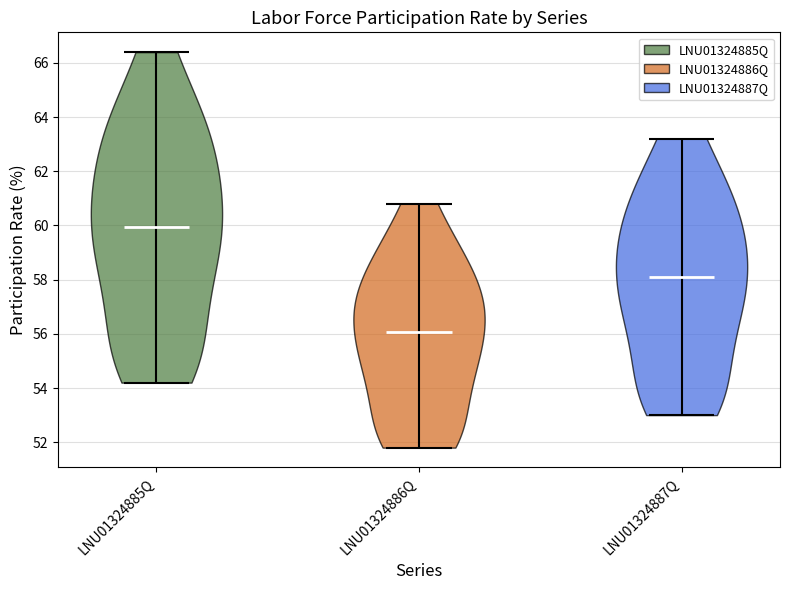

Reading left to right, read every violin against the y-axis: where its median line is, and the lowest and highest points it reaches. The values are not printed on the chart, so give them approximately, as read against the axis.

LNU01324885Q: median line 60.0, lowest point 54.2, highest point 66.4
LNU01324886Q: median line 56.0, lowest point 51.8, highest point 60.8
LNU01324887Q: median line 58.2, lowest point 53.0, highest point 63.2